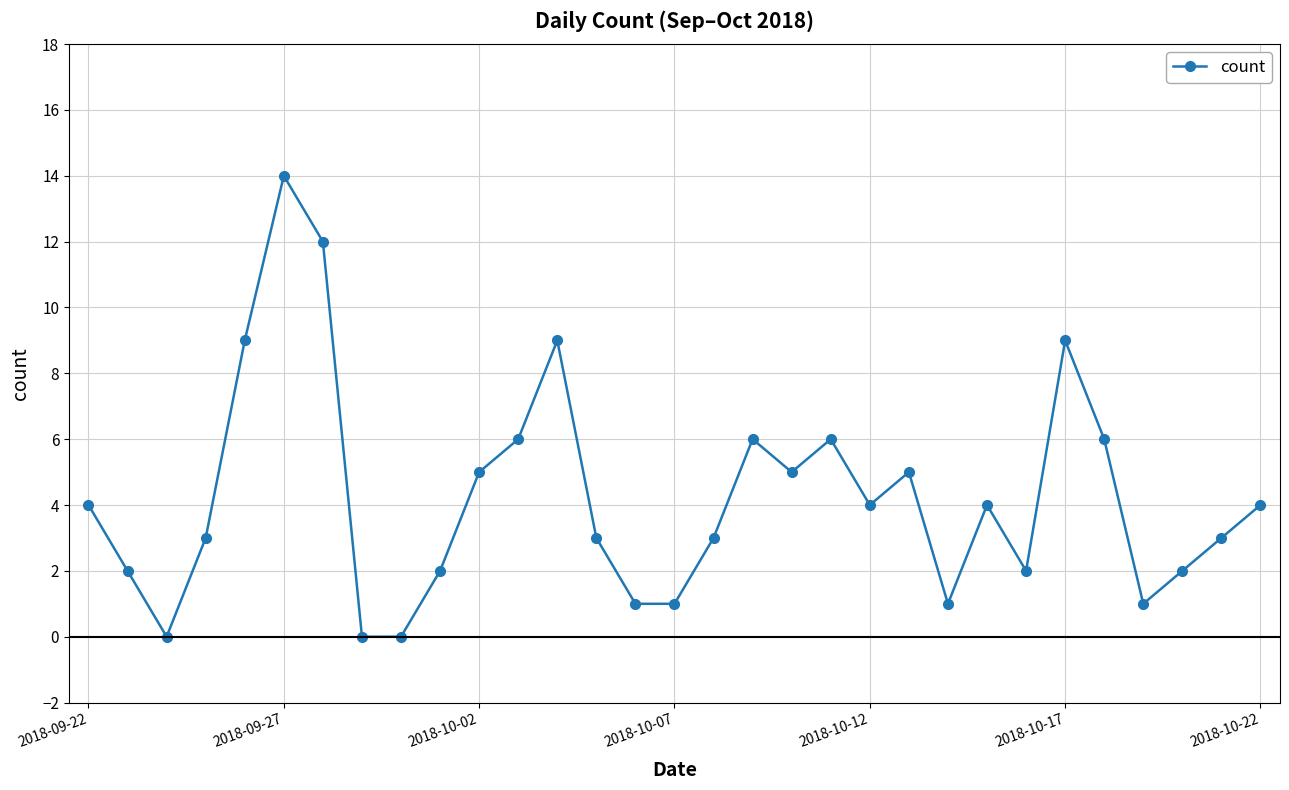

How many interior local peaks (higher than both neighbors) does the data have?

7